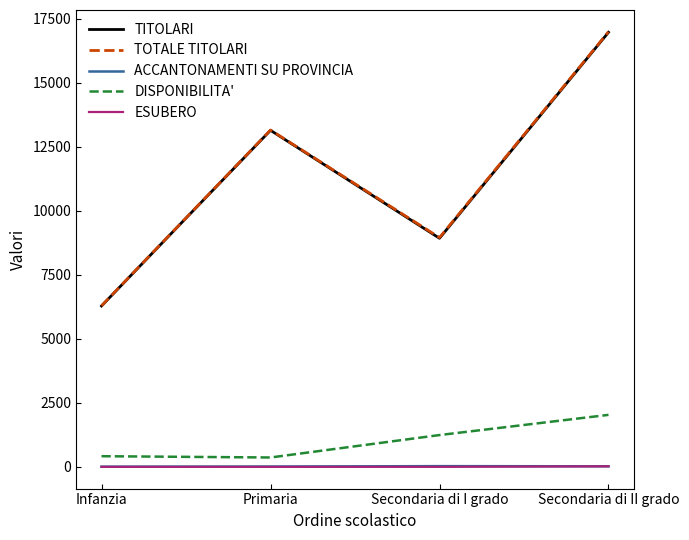

What position from the left is Infanzia?

1